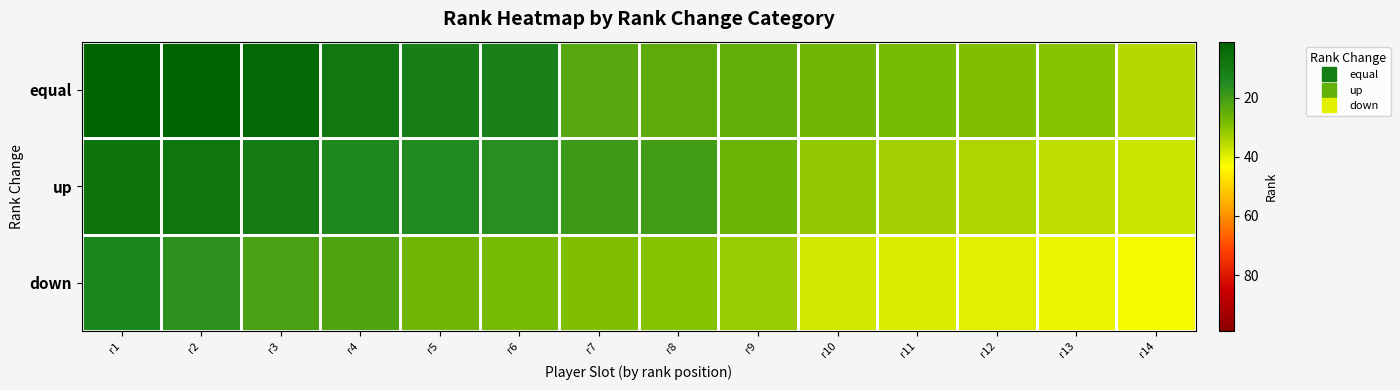

What is the minimum value shown in the chart?

1